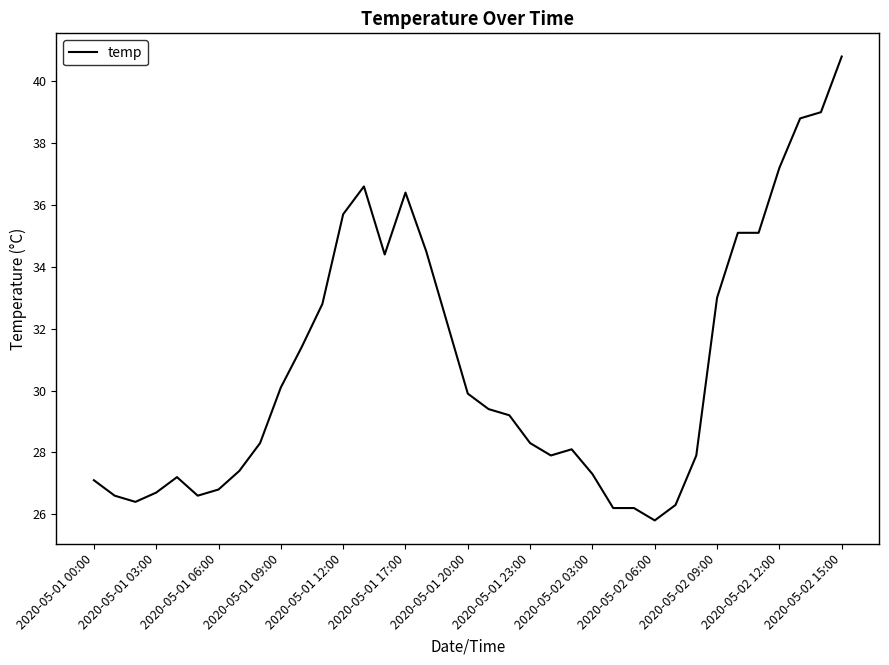

What is the smallest value displayed?

25.8